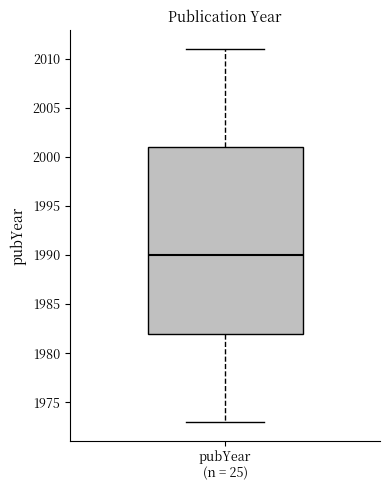

Read this box plot against the y-axis: the position of the median line, the range covered by the box, and the ends of both whiskers. The values are not printed on the chart, so give them approximately, as read against the axis.

median 1990, box 1982 to 2001, whiskers 1973 to 2011